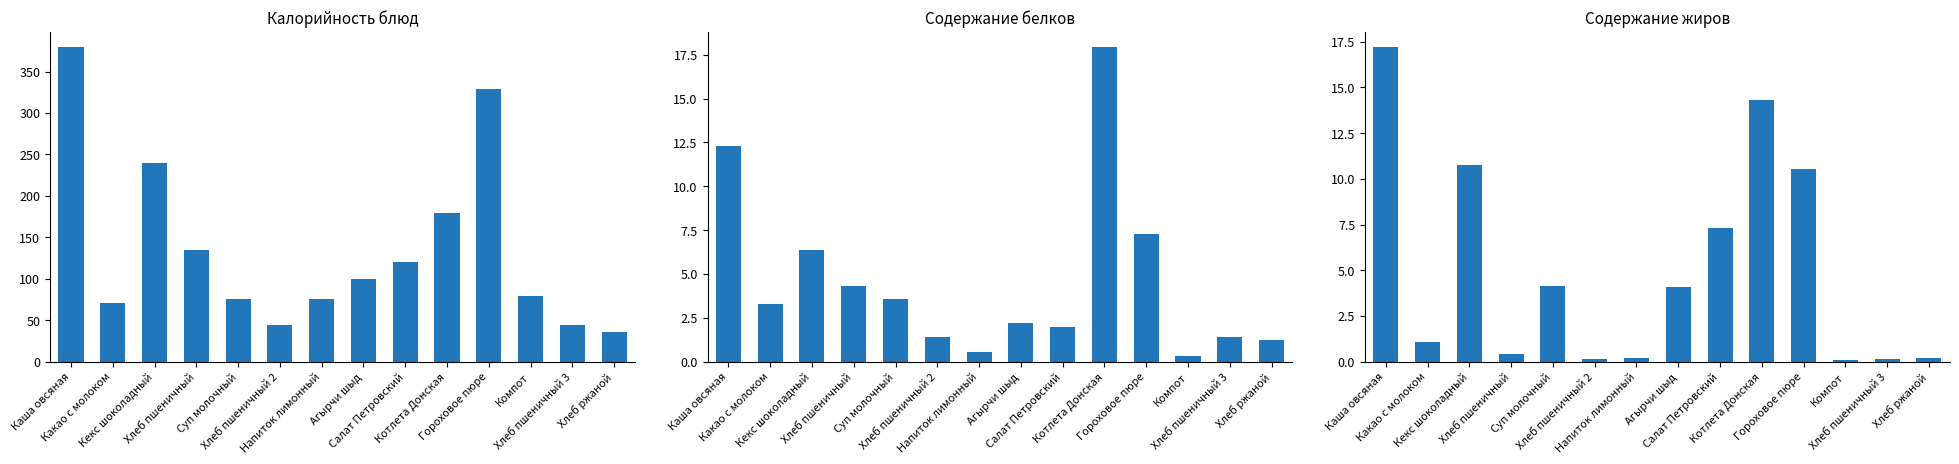

What value does the Жиры series have at Кекс шоколадный?

10.7